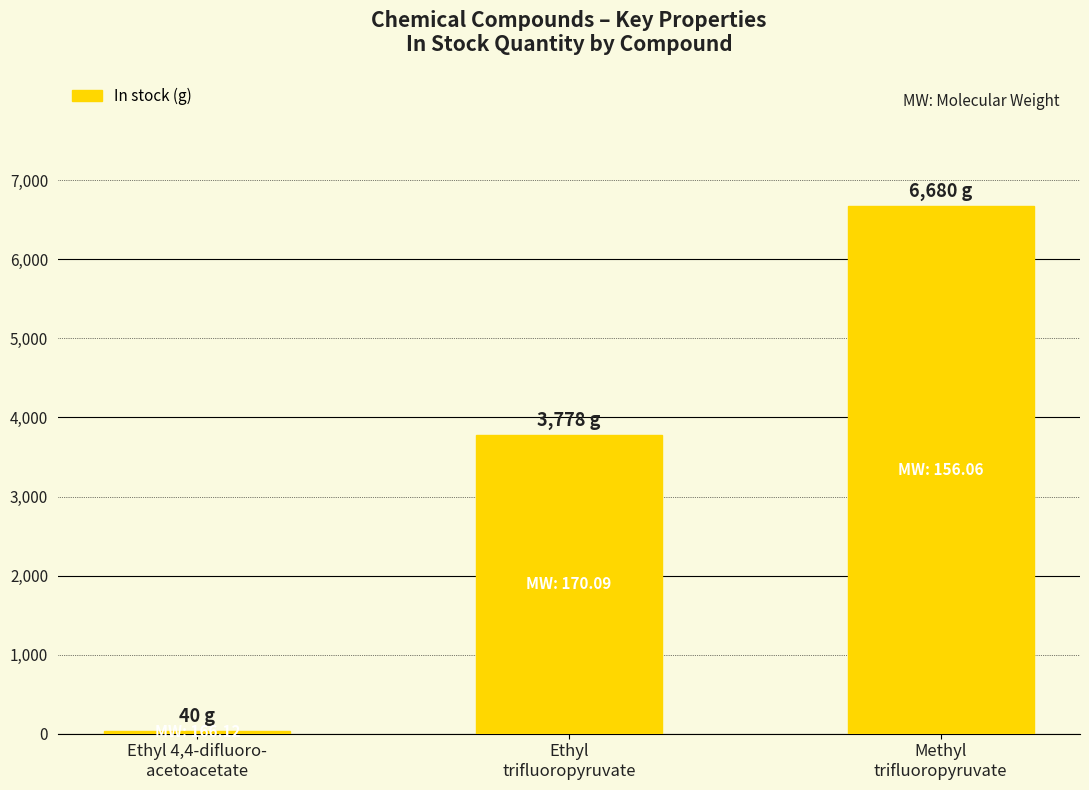

Does the chart contain any negative values?

No